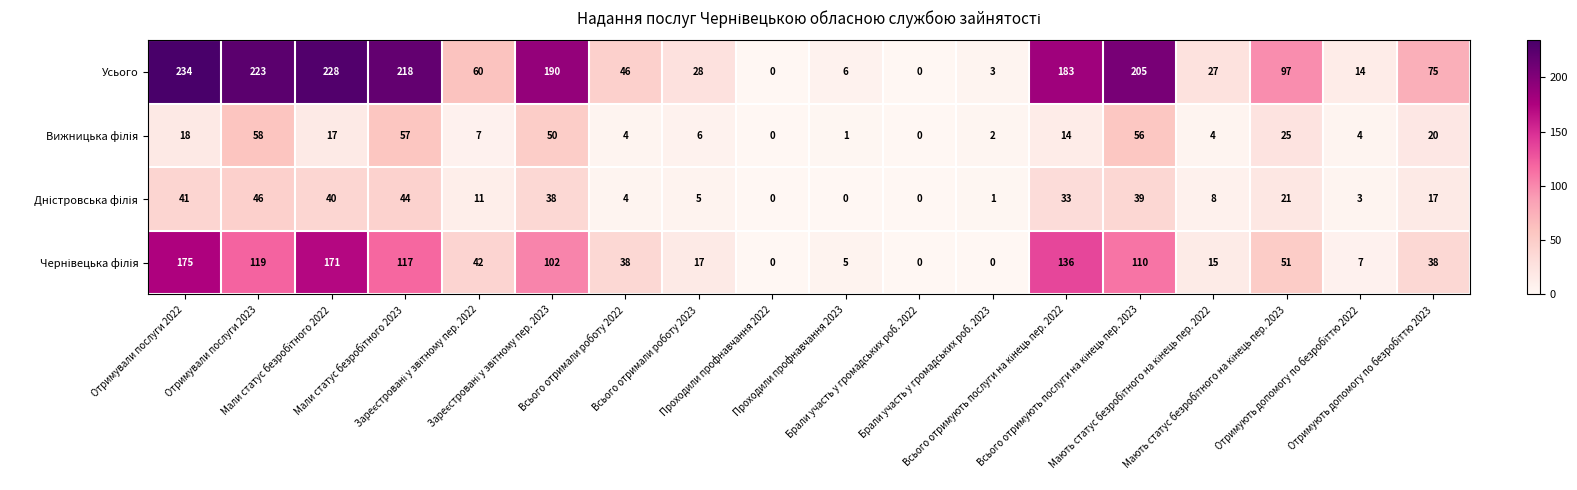

How many data points does each series have?

18